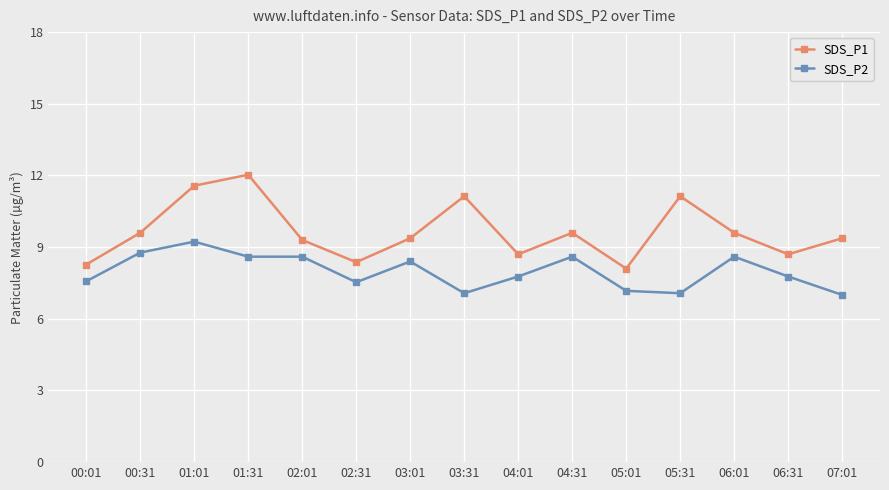

How many values in the SDS_P1 series exceed 9?

10